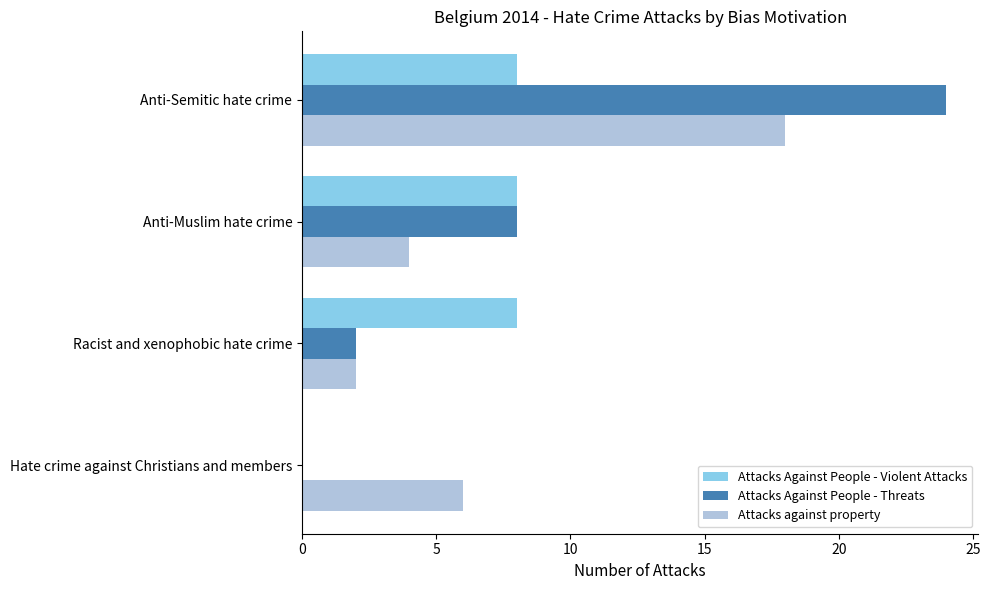

Between Racist and xenophobic hate crime and Anti-Muslim hate crime, which series saw the biggest shift?

Attacks Against People - Threats